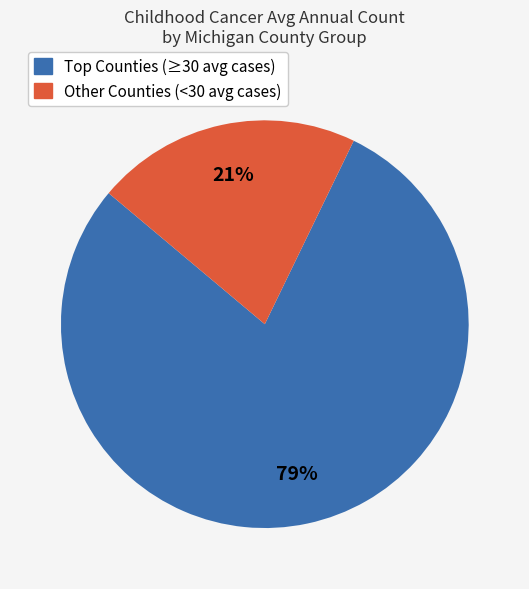

To the nearest percent, what is the difference between the largest and smallest slice percentages?

58%